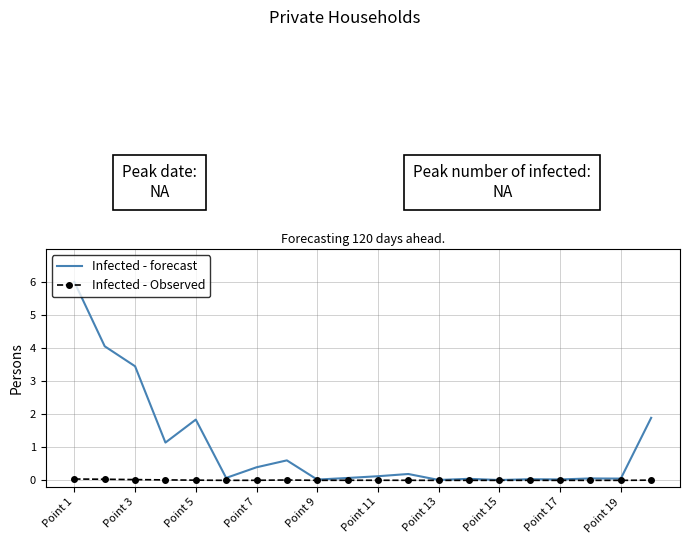

What is the difference between the maximum and minimum values in the Infected - forecast series?

6.0